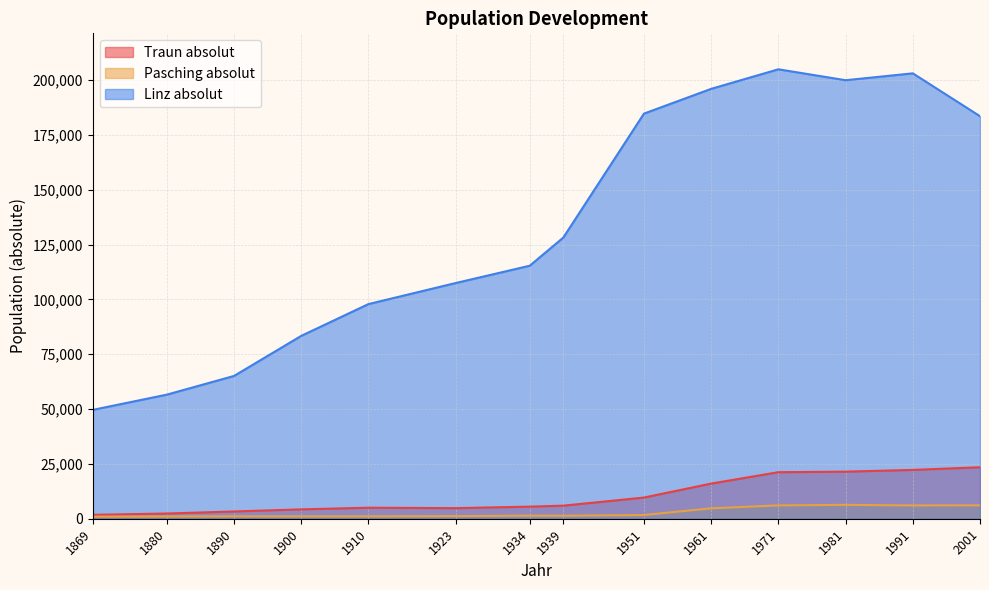

Where is Pasching absolut nearest to the value 3633?

1961